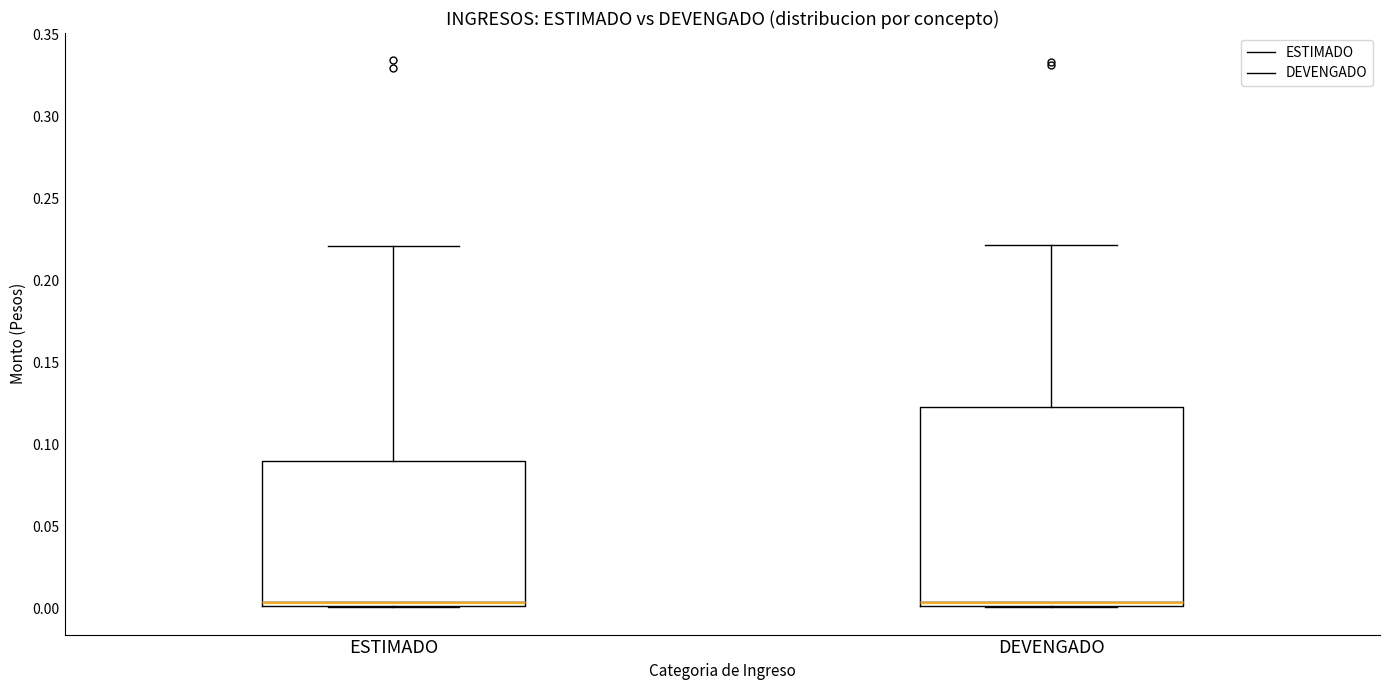

Reading left to right, transcribe this box plot: for each box, give where its median line is, the range the box spans, and where its two whiskers end, as read against the y-axis. The values are not printed on the chart, so give them approximately, as read against the axis.

ESTIMADO: median 0.005, box 0.000 to 0.090, whiskers 0.000 to 0.220
DEVENGADO: median 0.005, box 0.000 to 0.125, whiskers 0.000 to 0.220